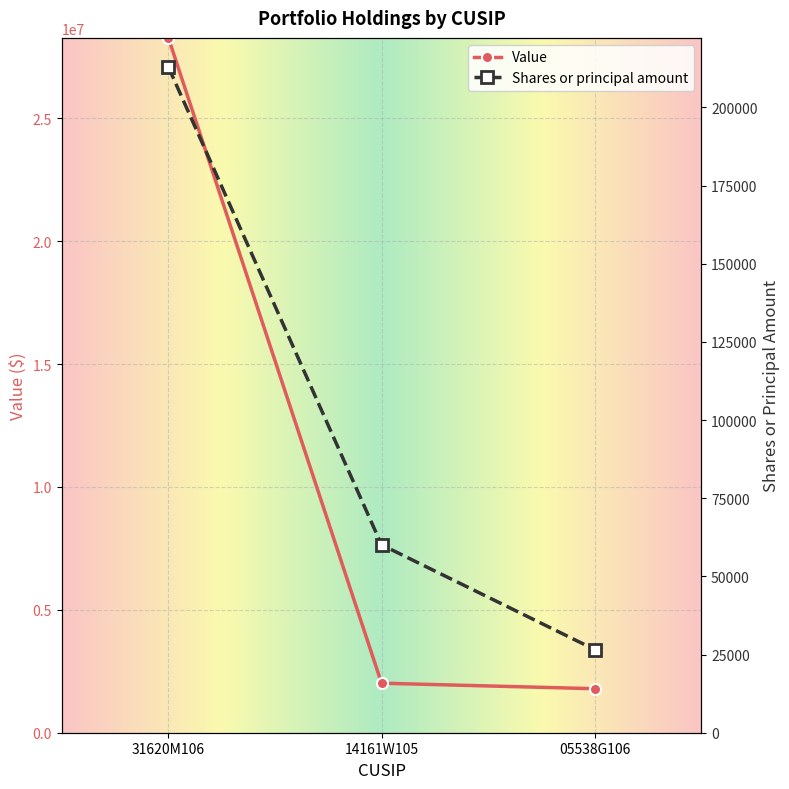

Is the value of Shares or principal amount at 31620M106 greater than the value of Value at 14161W105?

No